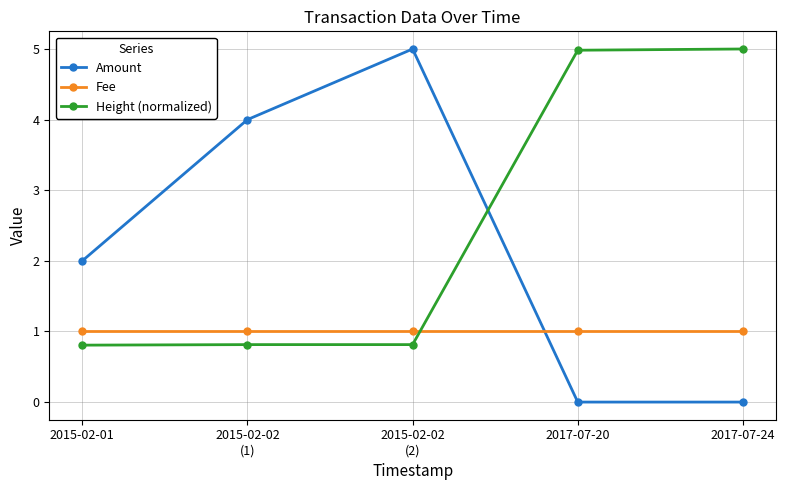

The Amount series shows 0.0 at 2017-07-20. True or false?

True